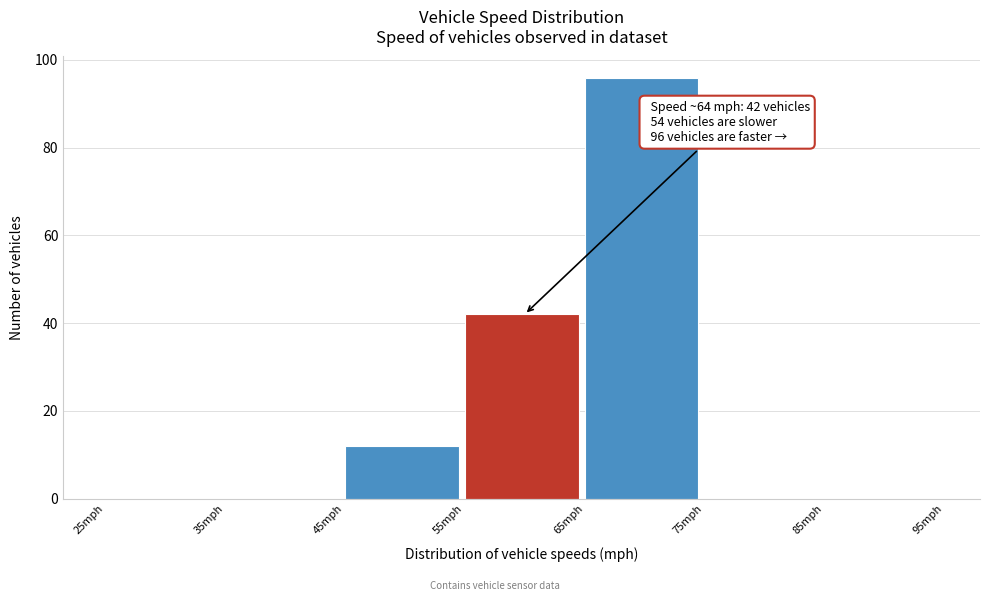

Over which range of the x-axis is the bar tallest?

65 to 75